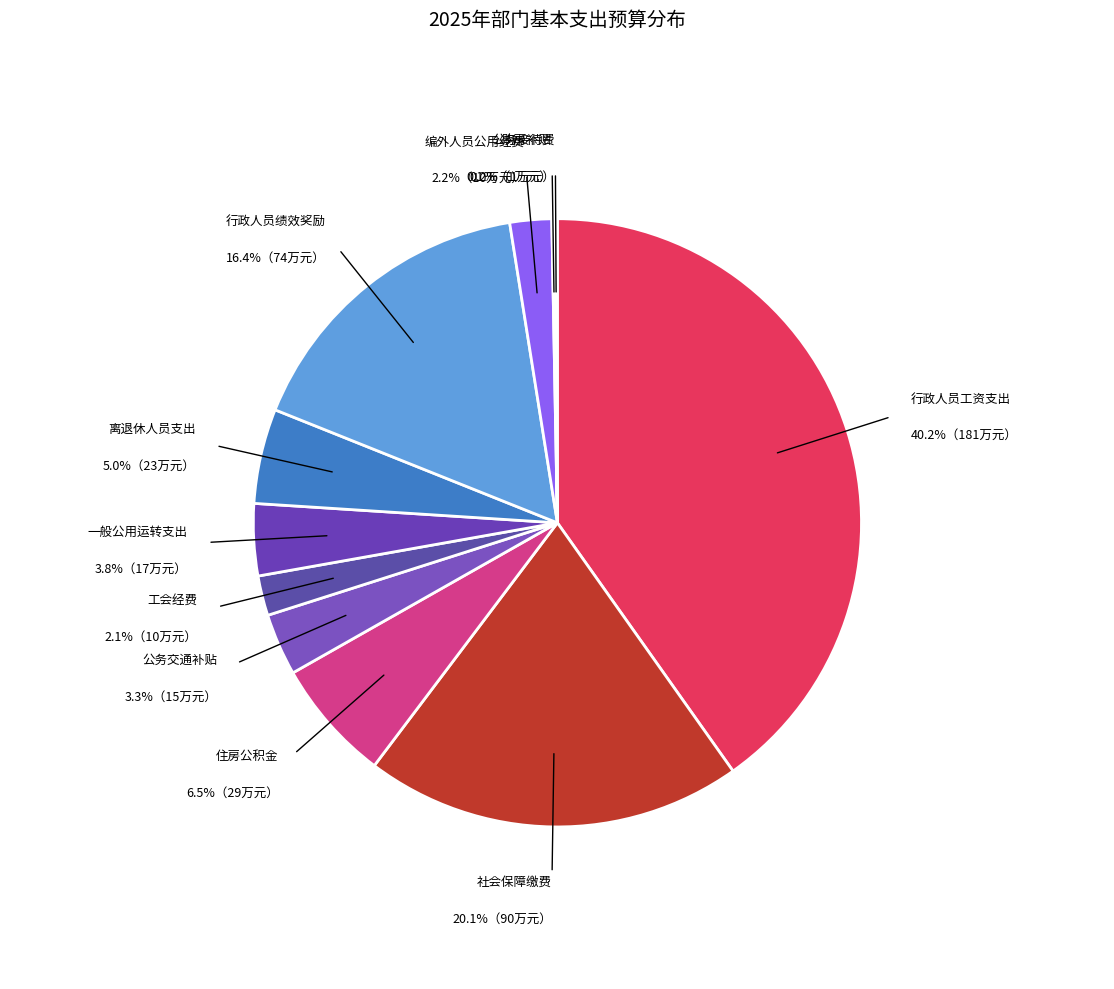

Is it true that 社会保障缴费 is 20% of the pie?

True